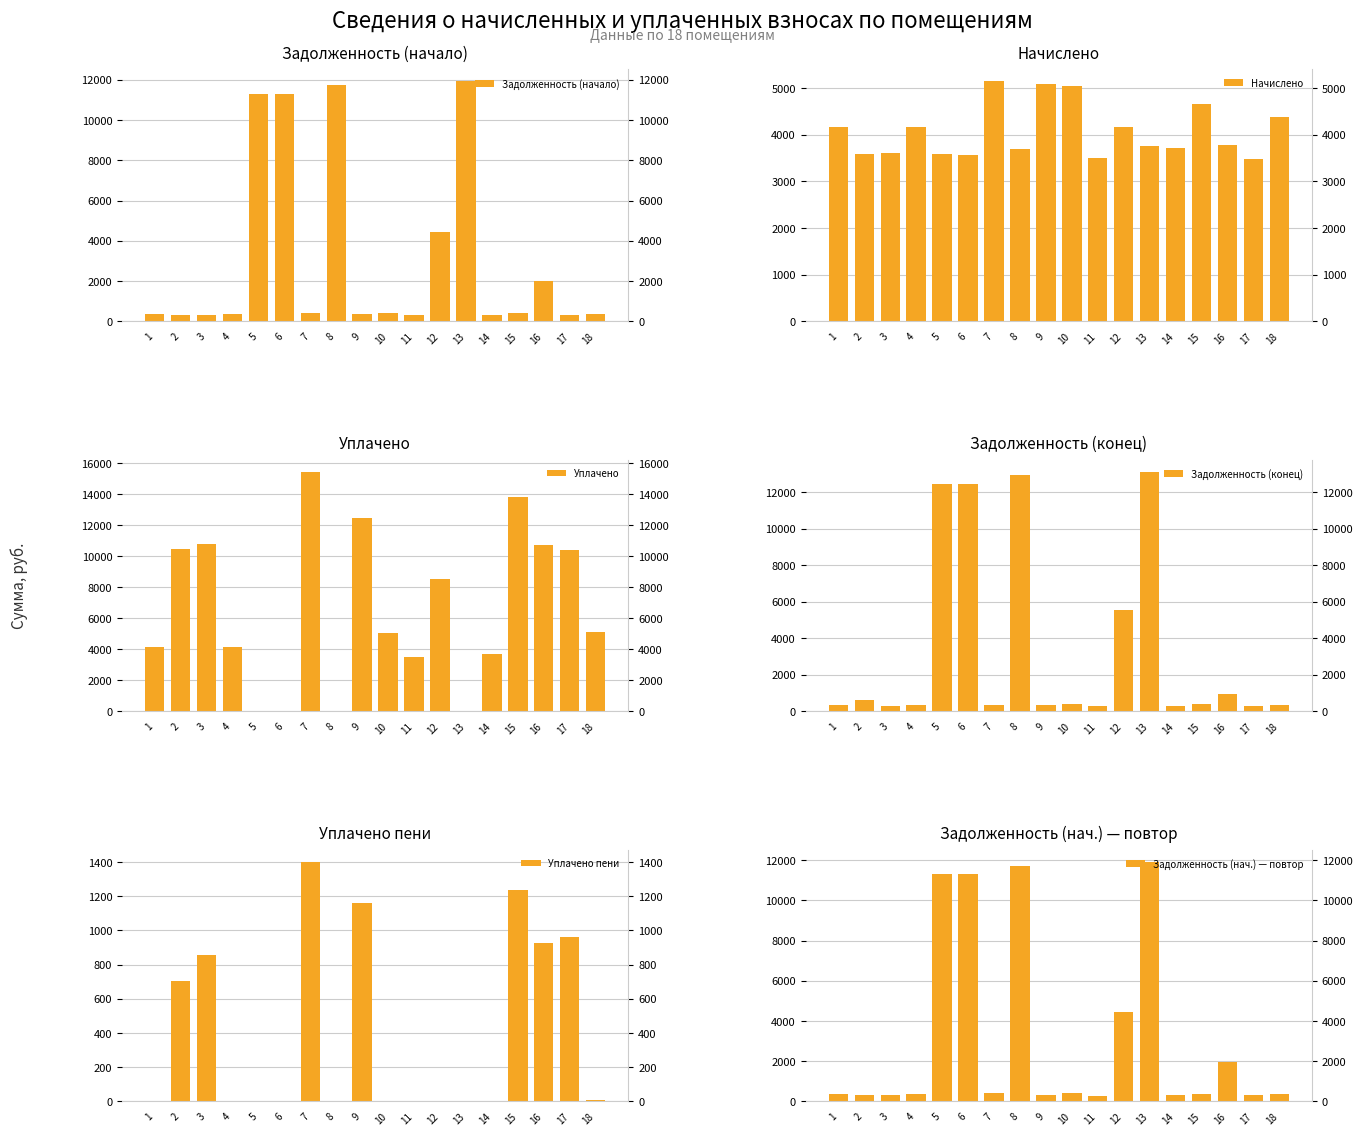

What is the difference between the highest and lowest values at 15?

13441.1